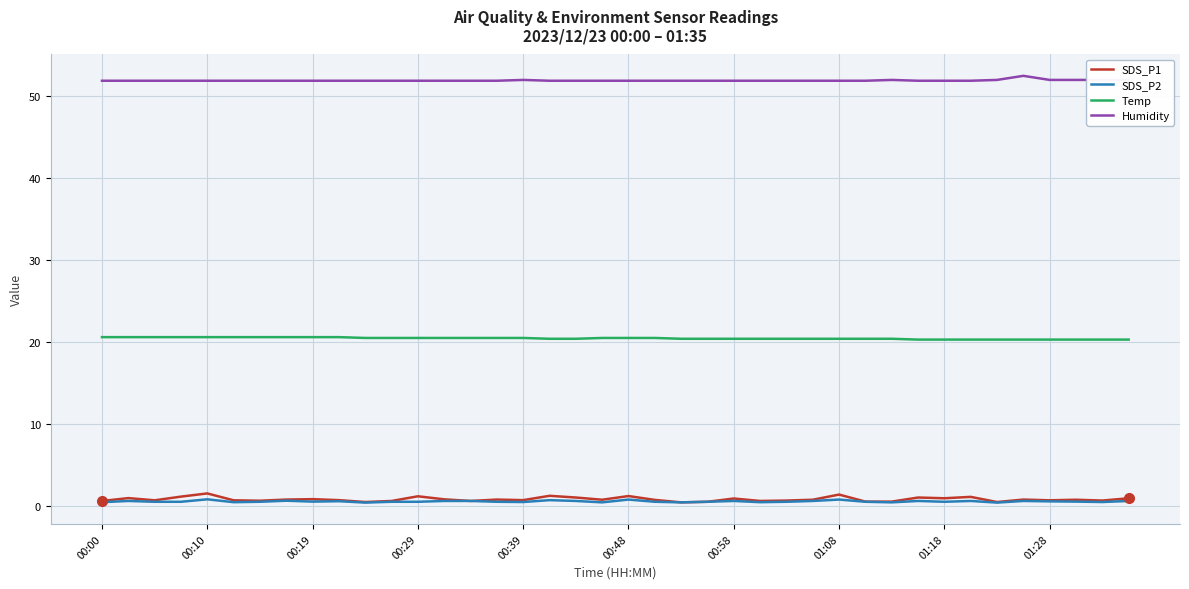

True or false: Humidity and SDS_P1 cross at least once.

False